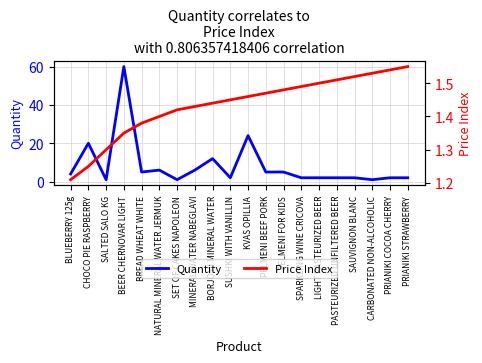

What is the sum of all Price Index values?

28.7